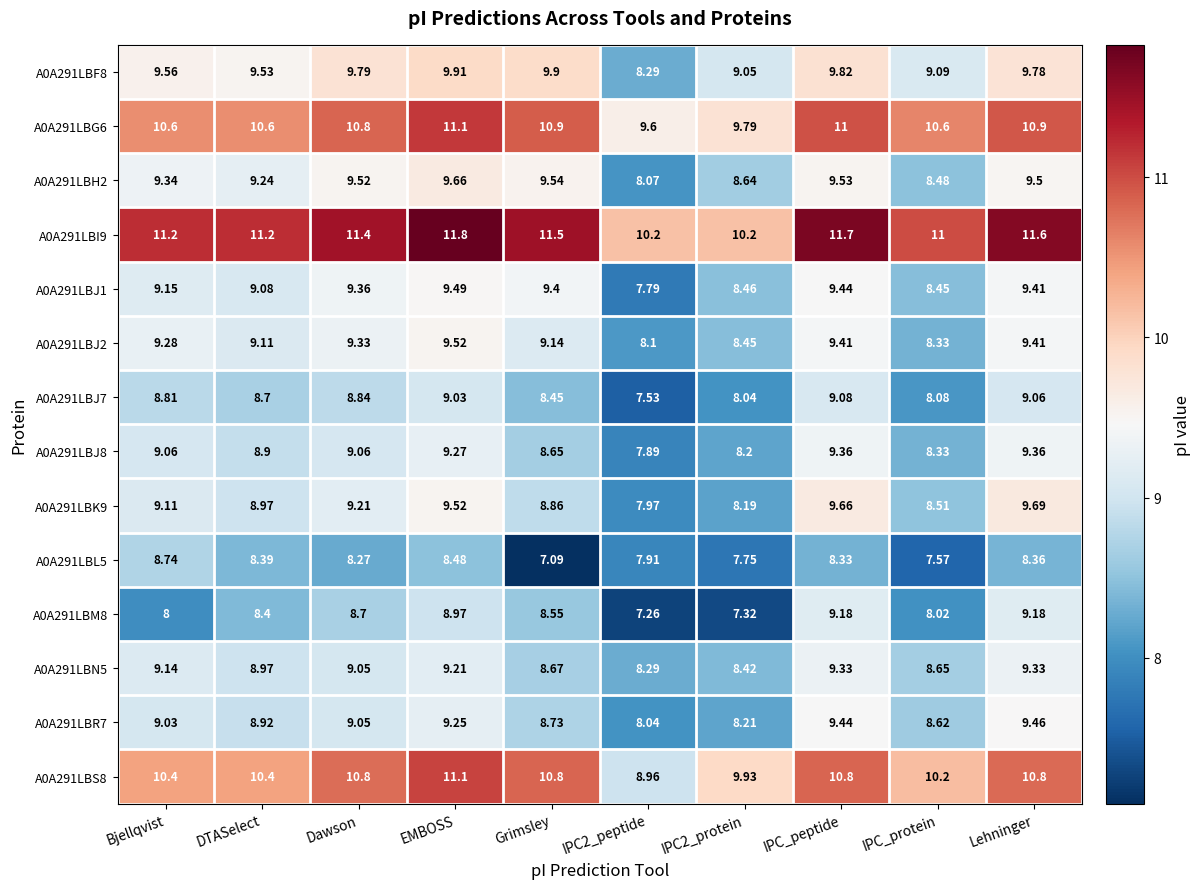

Where does the A0A291LBJ2 series first go above 9?

Bjellqvist